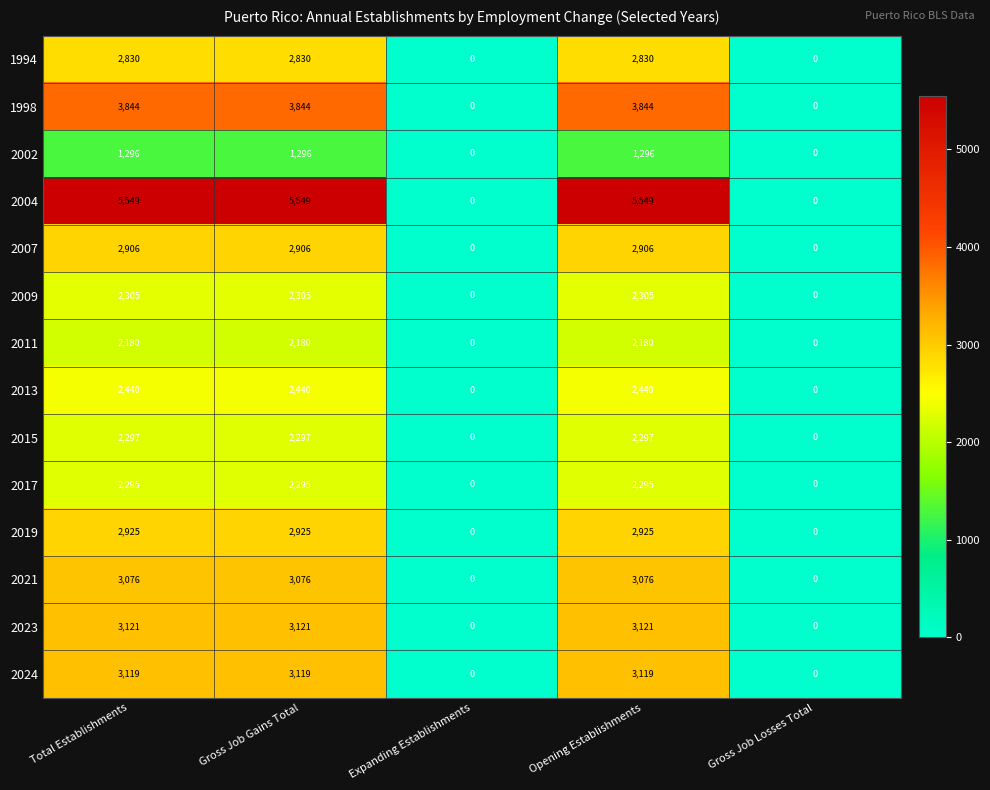

What is the greatest value displayed?

5549